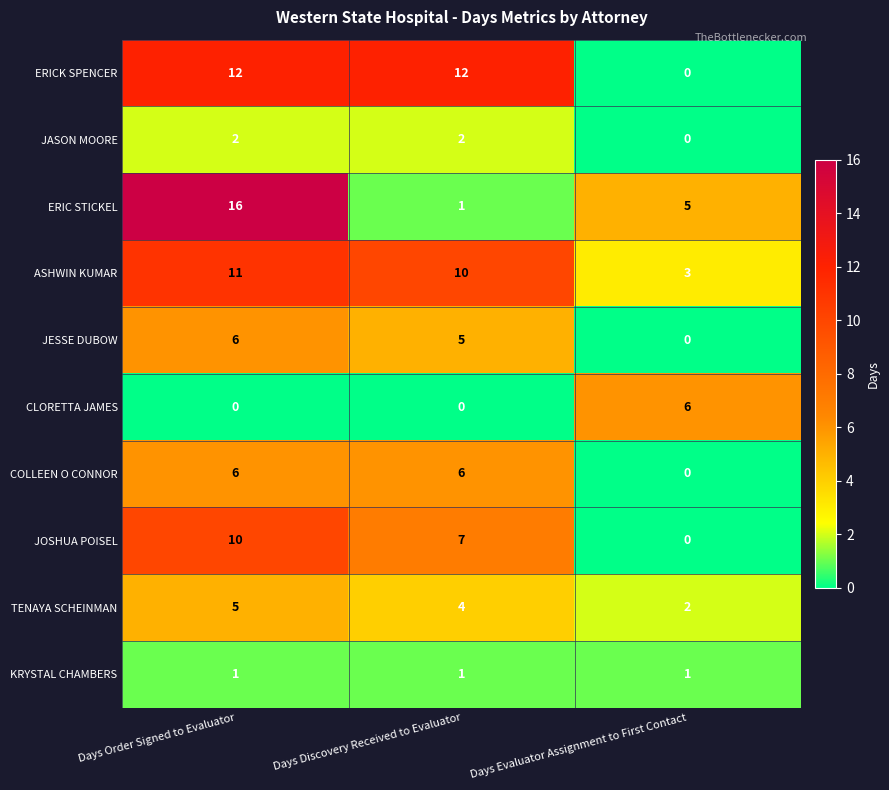

Between Days Order Signed to Evaluator and Days Discovery Received to Evaluator, which series saw the biggest shift?

ERIC STICKEL